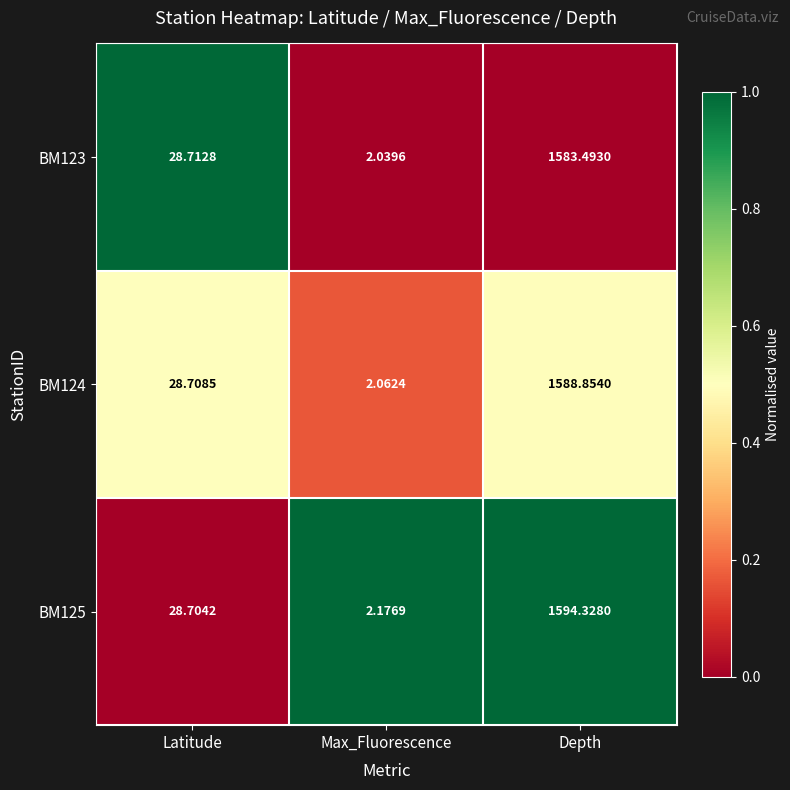

What is the spread (max minus min) of values at Depth?

10.8